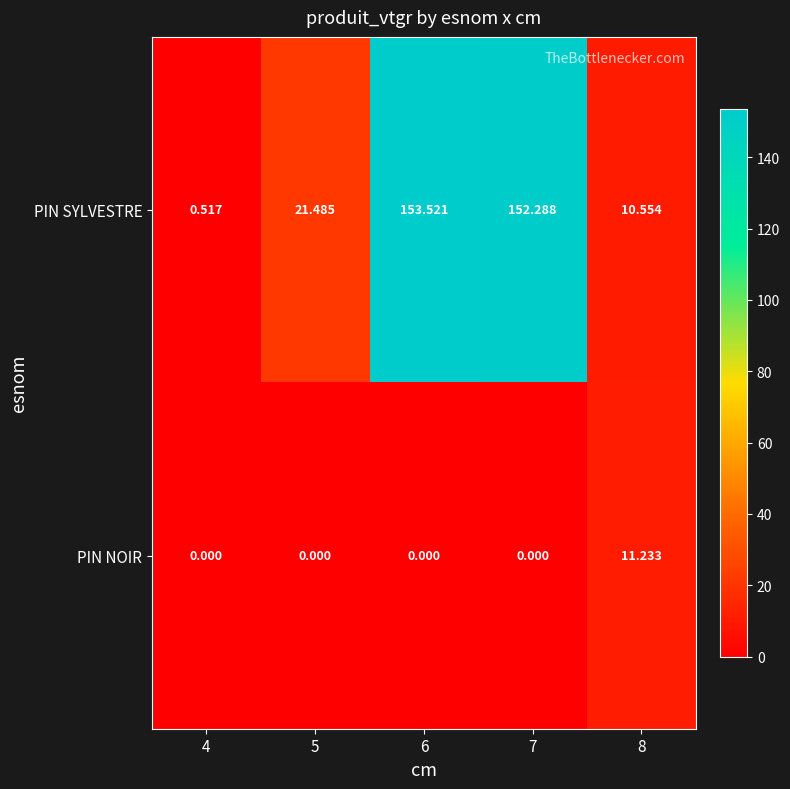

At 4, list the series in order from largest to smallest.

PIN SYLVESTRE, PIN NOIR